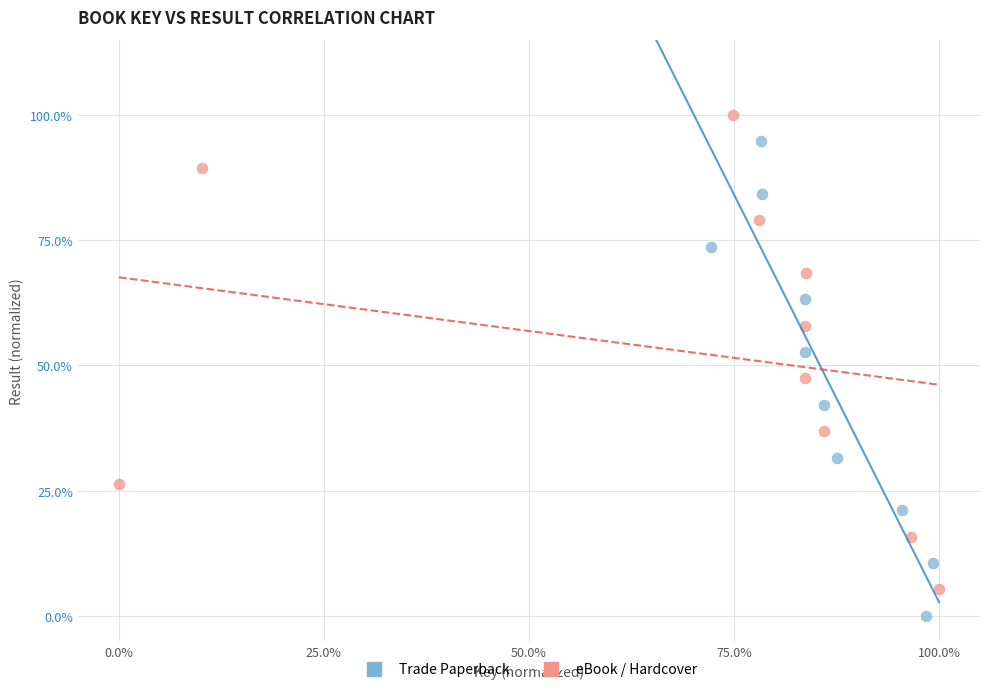

What are all the series names shown in the legend?

Trade Paperback, eBook / Hardcover